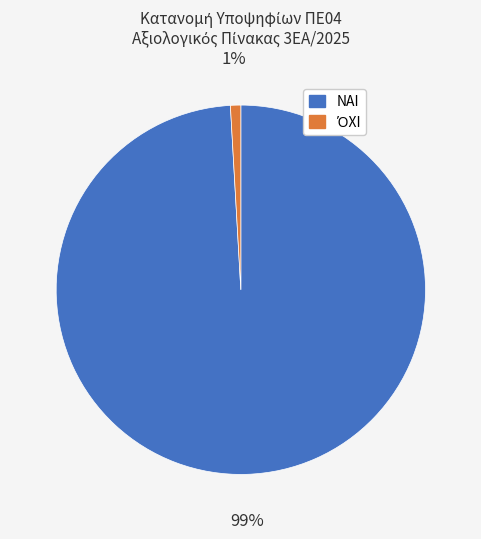

How many segments does this pie chart have?

2